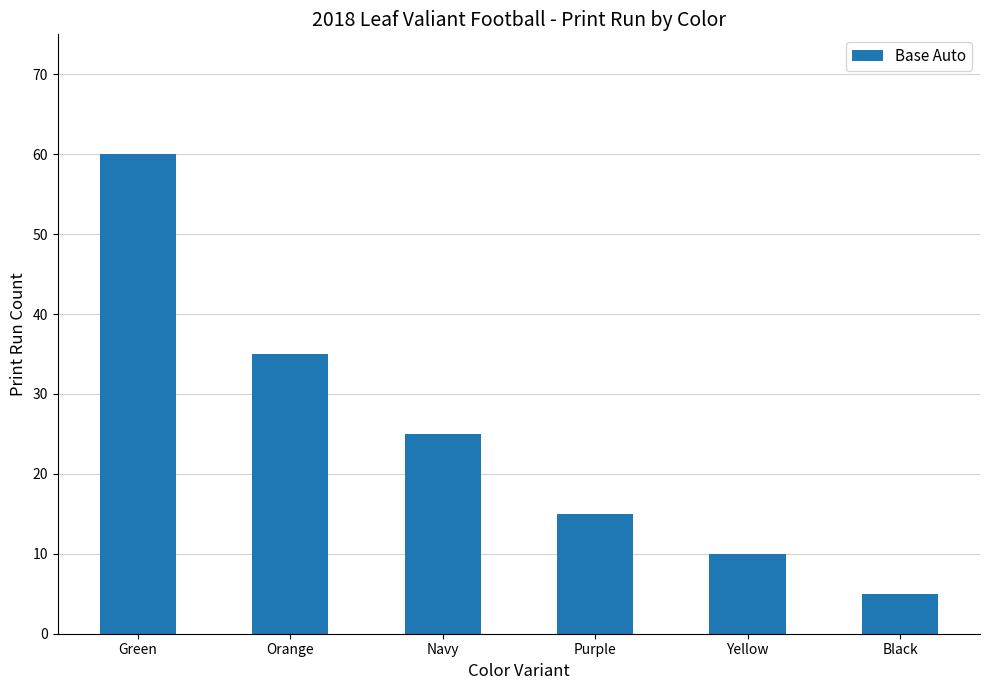

What is the label of the 2nd bar from the left?

Orange